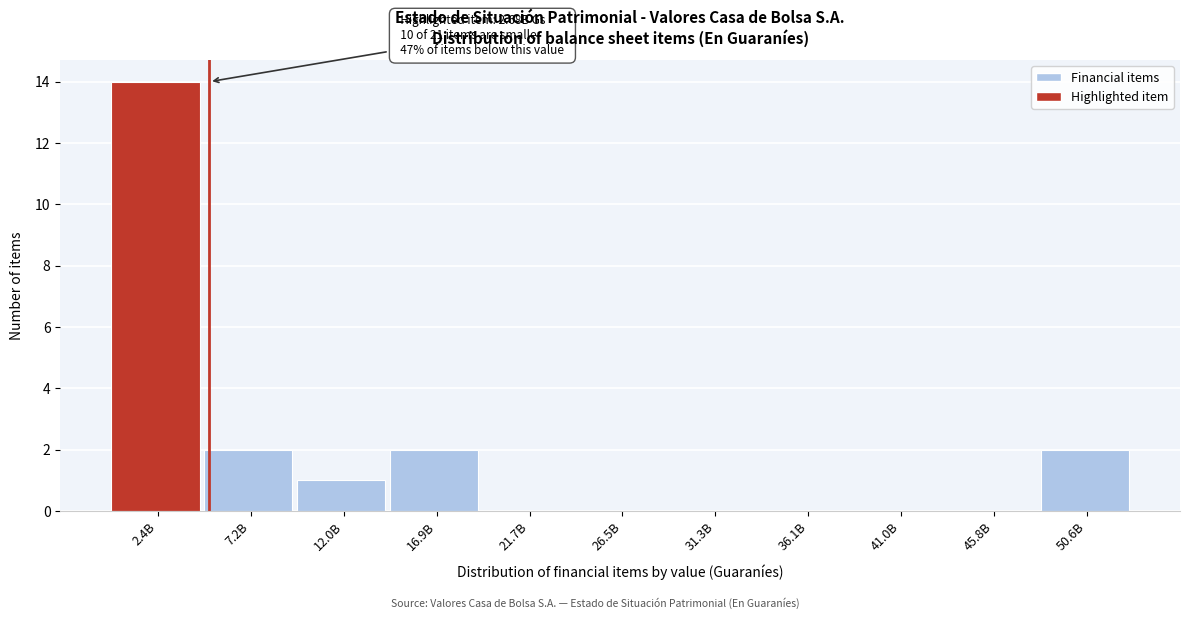

Reading right to left, list all the values displayed in this chart.

50.6B=2	45.8B=0	41.0B=0	36.1B=0	31.3B=0	26.5B=0	21.7B=0	16.9B=2	12.0B=1	7.2B=2	2.4B=14